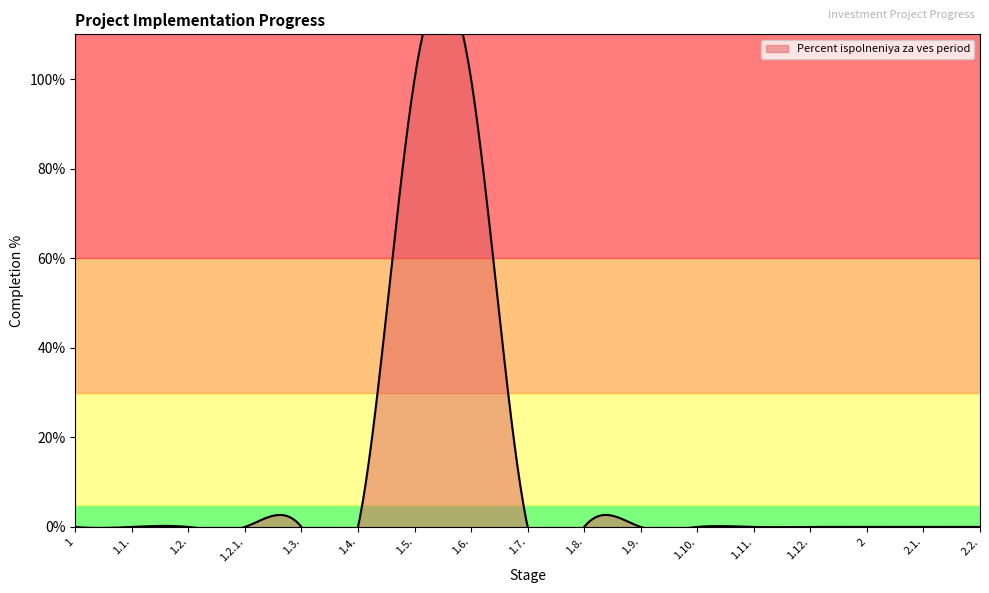

What is the maximum value shown in the chart?

100